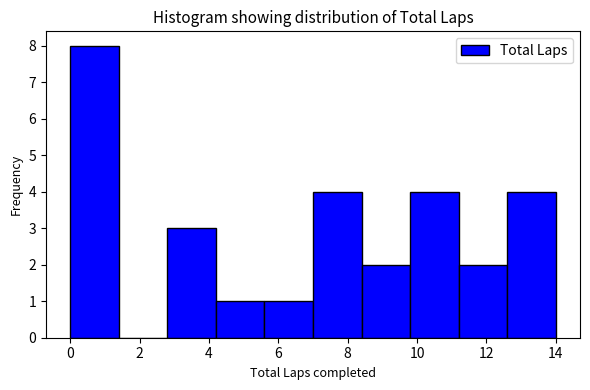

How tall is the bar that spans 4.2 to 5.6 on the x-axis? The values are not printed on the chart, so give them approximately, as read against the axis.

1